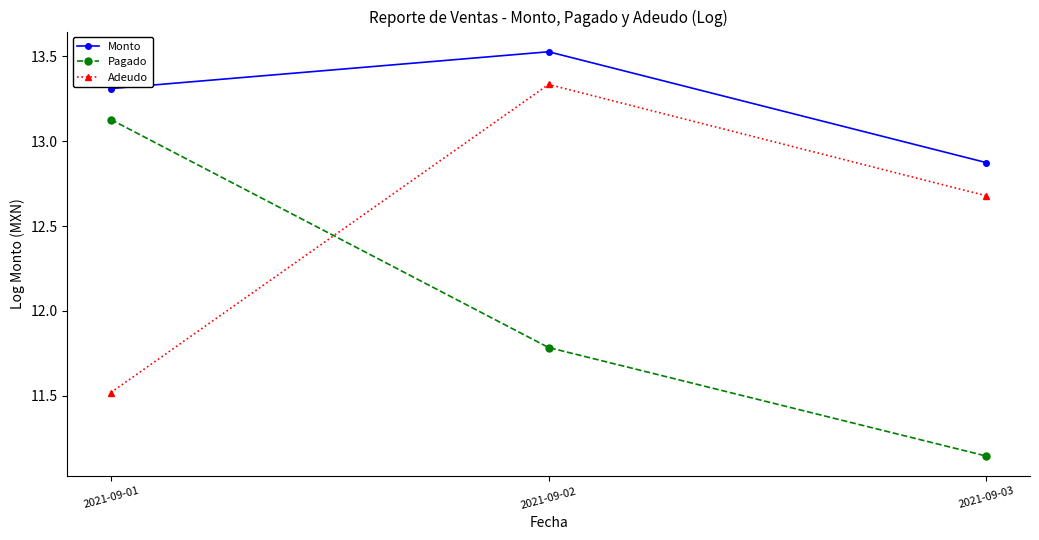

The Adeudo series shows 17.5 at 2021-09-01. True or false?

False